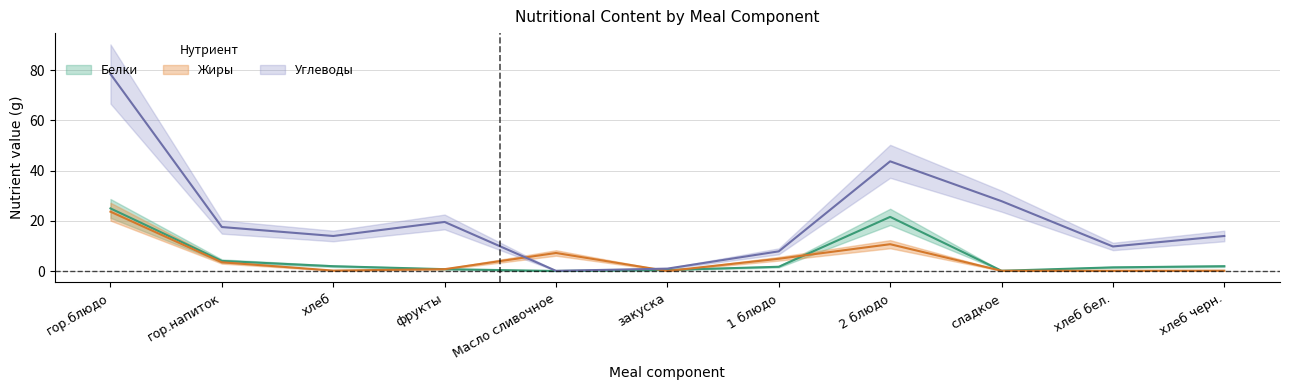

The Жиры series shows 0.1 at хлеб. True or false?

False